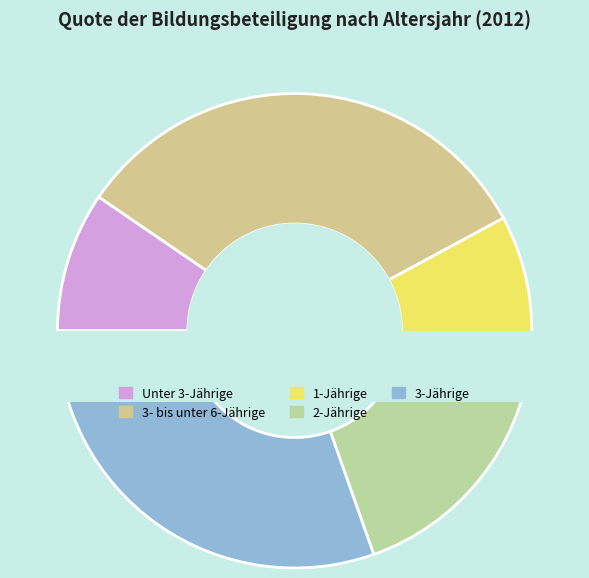

What is the smallest slice in the pie chart?

Unter 3-Jährige